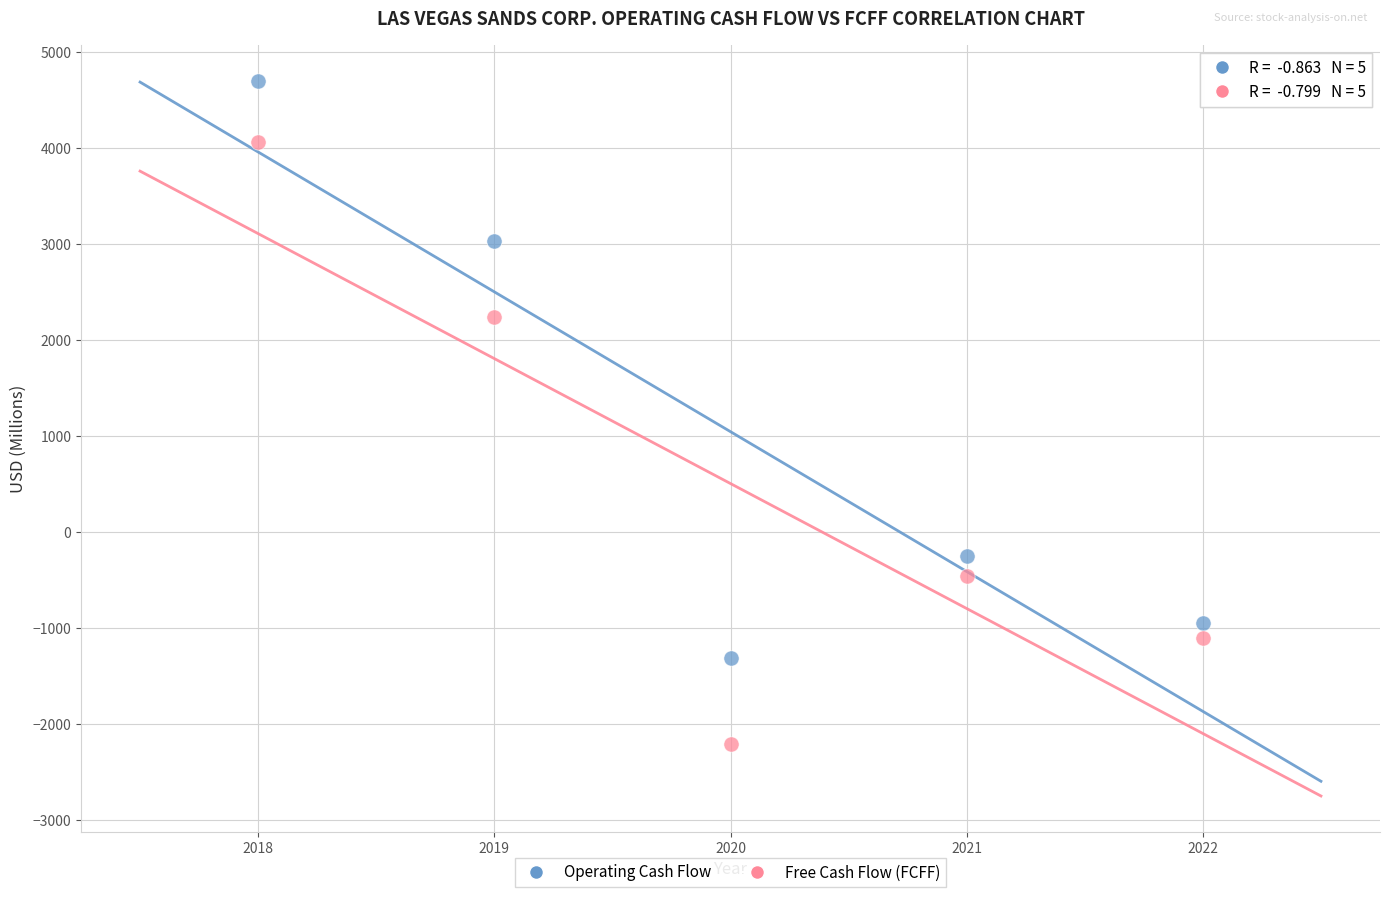

What are all the series names shown in the legend?

Operating Cash Flow, Free Cash Flow (FCFF)